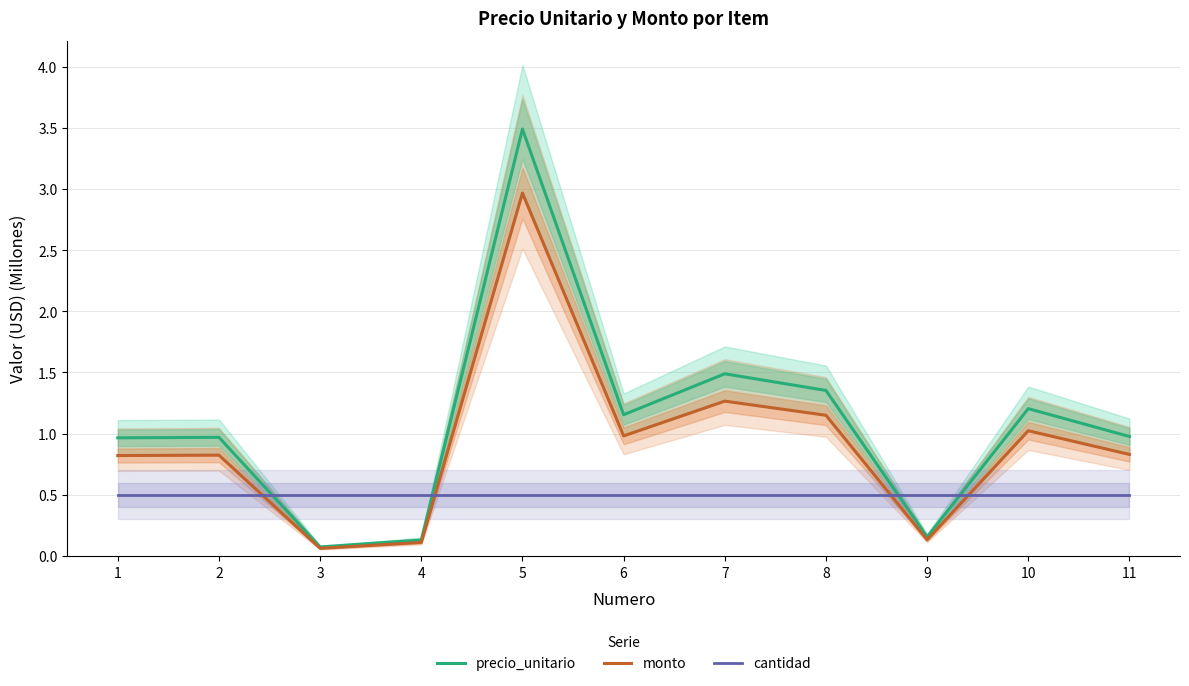

What is the lowest value of the precio_unitario series?

0.1